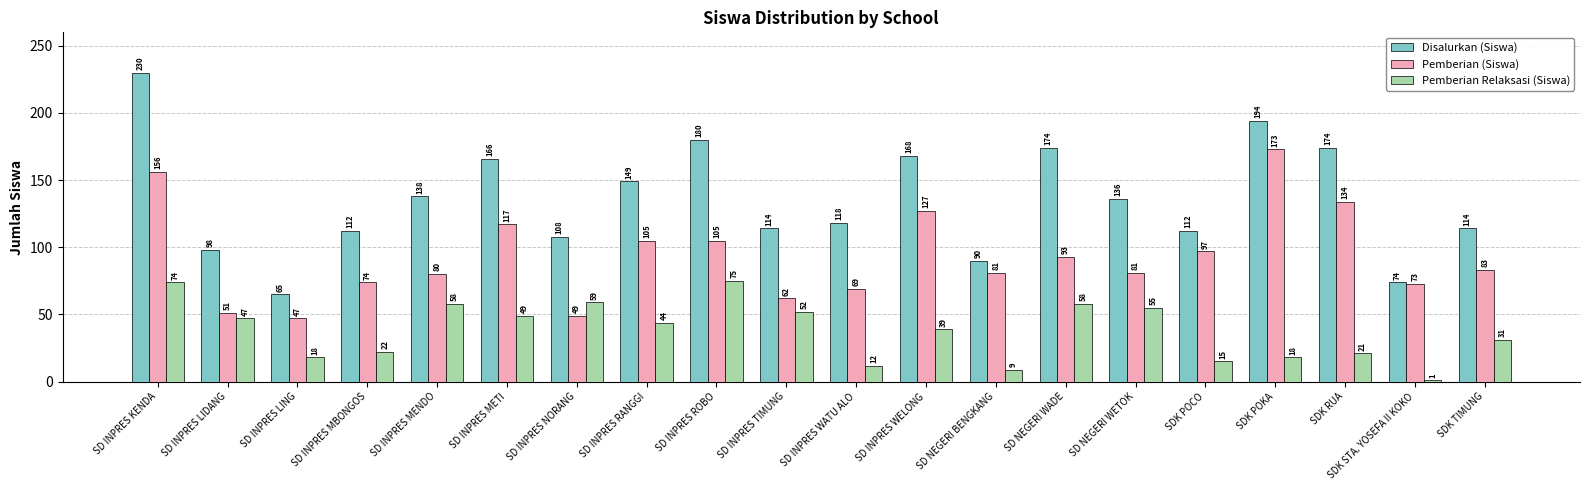

What is the label of the 8th bar from the left?

SD INPRES RANGGI